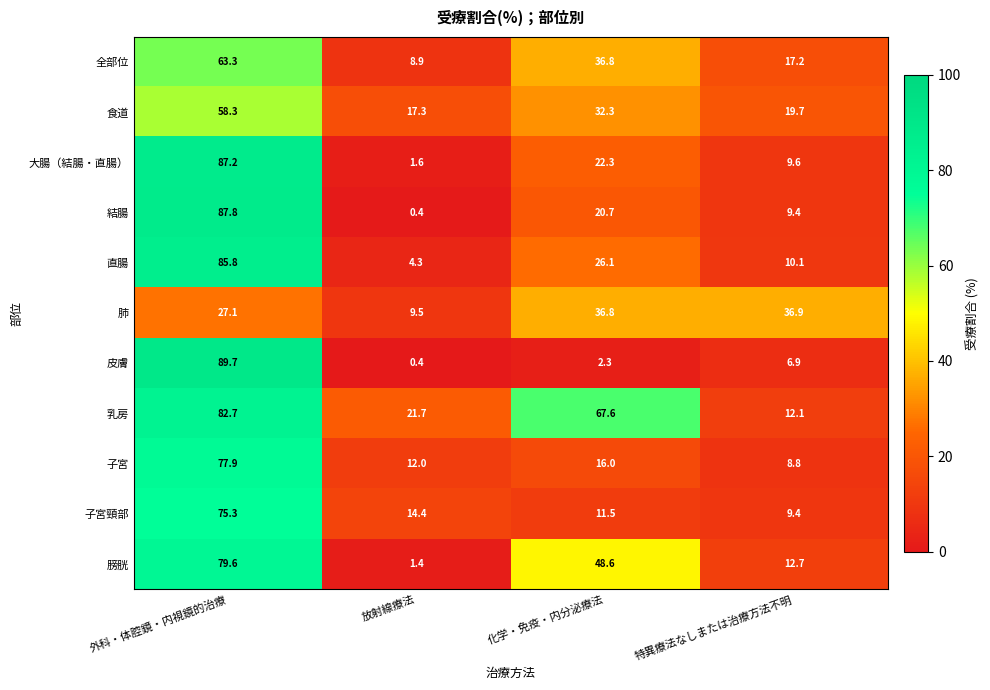

At which category is the sum across all series the highest?

外科・体腔鏡・内視鏡的治療